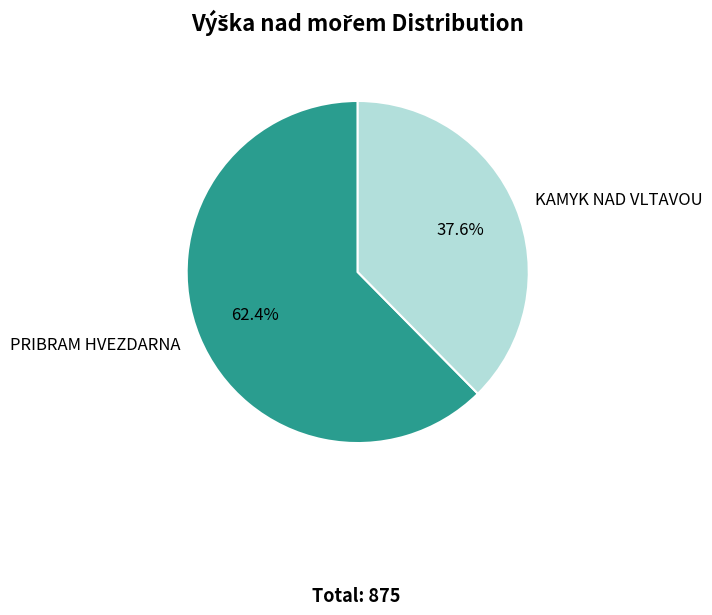

The PRIBRAM HVEZDARNA slice represents 62% of the pie. True or false?

True